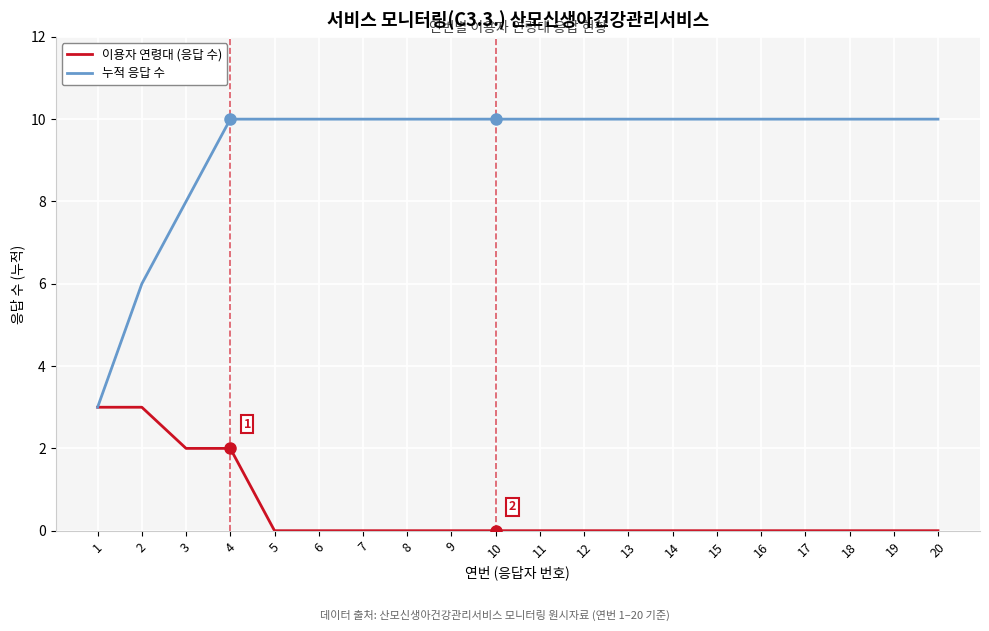

What is the maximum value for 이용자 연령대 (응답 수)?

3